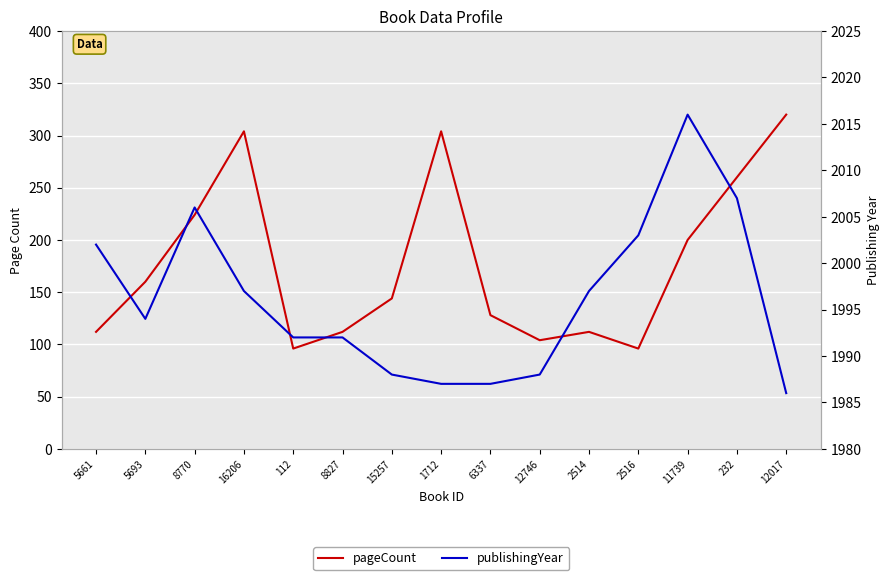

Which series has the largest range (max minus min)?

pageCount